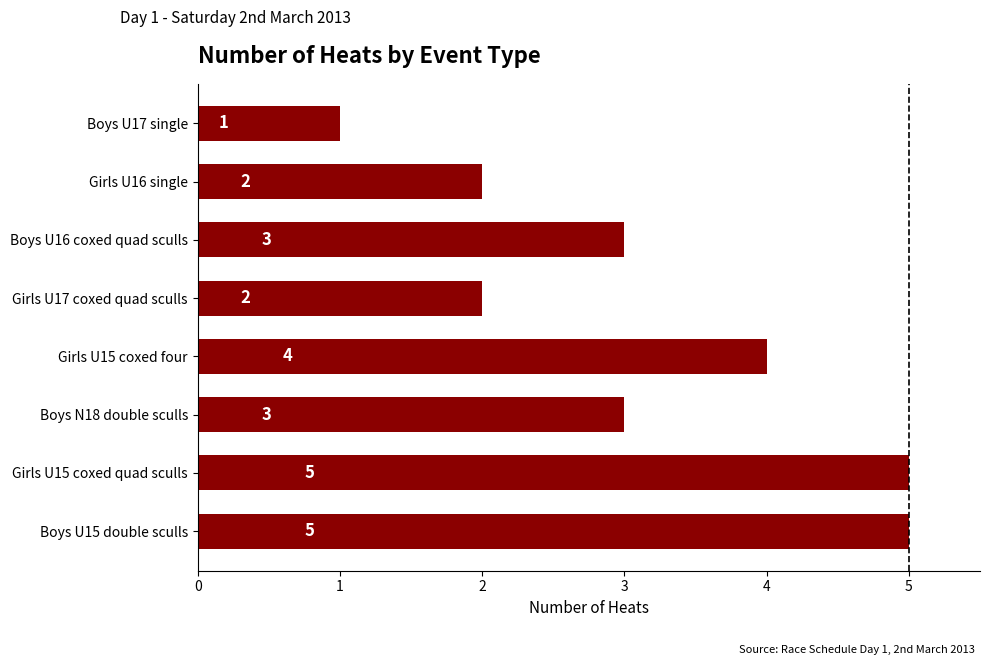

Which label corresponds to the smallest value in the chart?

Boys U17 single